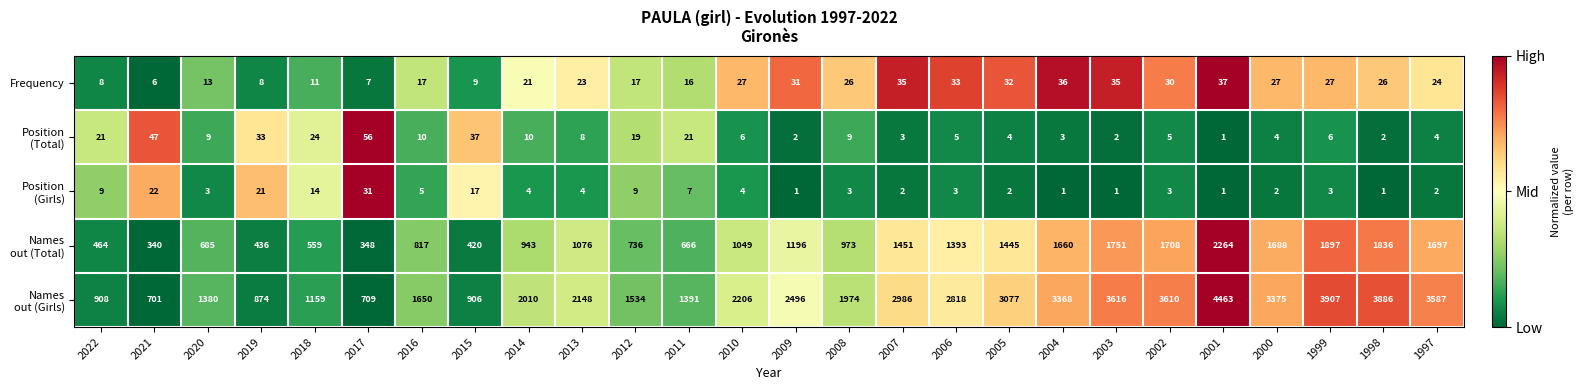

At which category is the sum across all series the highest?

2001